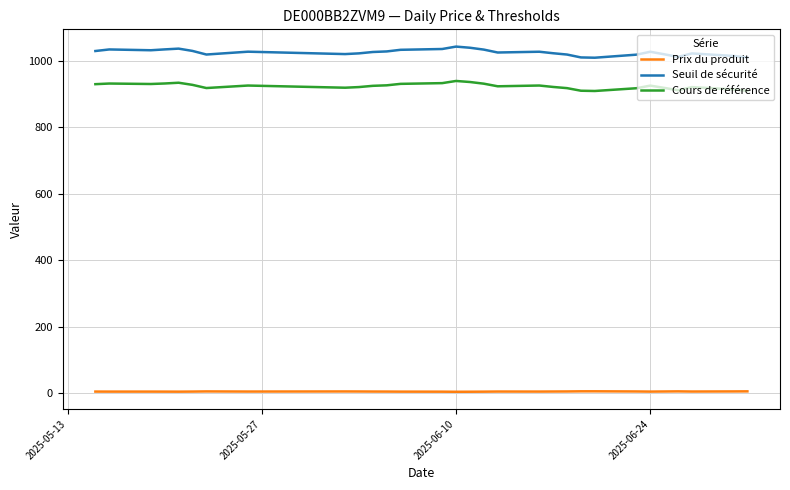

Does the chart have visible grid lines?

Yes